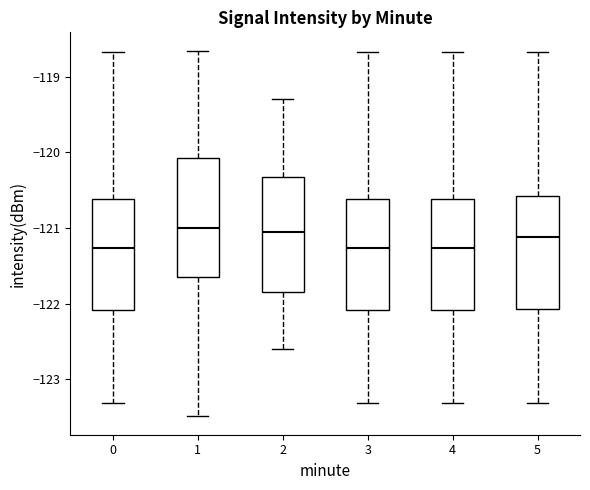

Reading left to right, transcribe this box plot: for each box, give where its median line is, the range the box spans, and where its two whiskers end, as read against the y-axis. The values are not printed on the chart, so give them approximately, as read against the axis.

0: median -121.3, box -122.1 to -120.6, whiskers -123.3 to -118.7
1: median -121.0, box -121.6 to -120.1, whiskers -123.5 to -118.7
2: median -121.0, box -121.8 to -120.3, whiskers -122.6 to -119.3
3: median -121.3, box -122.1 to -120.6, whiskers -123.3 to -118.7
4: median -121.3, box -122.1 to -120.6, whiskers -123.3 to -118.7
5: median -121.1, box -122.1 to -120.6, whiskers -123.3 to -118.7